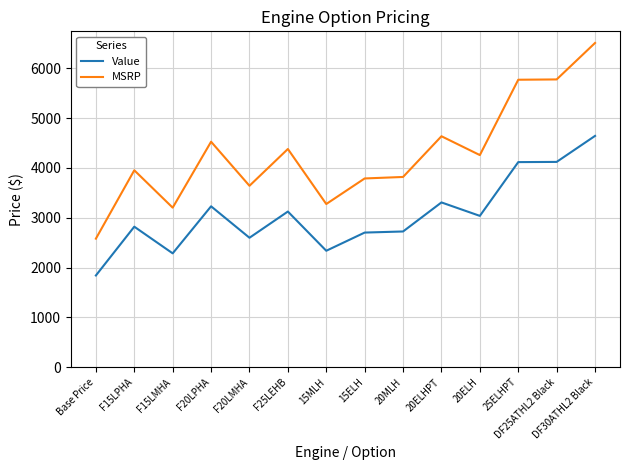

Which series has the largest range (max minus min)?

MSRP